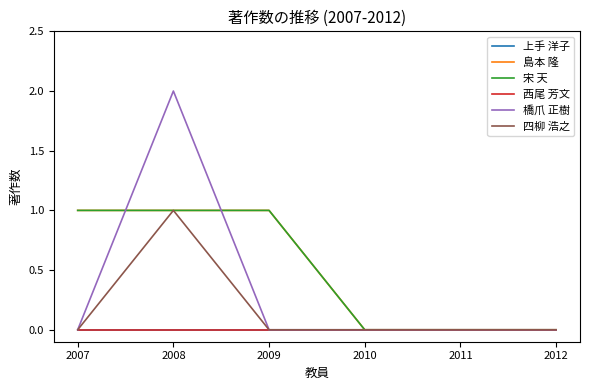

Is it true that 橋爪 正樹 equals 3 at 2008?

False